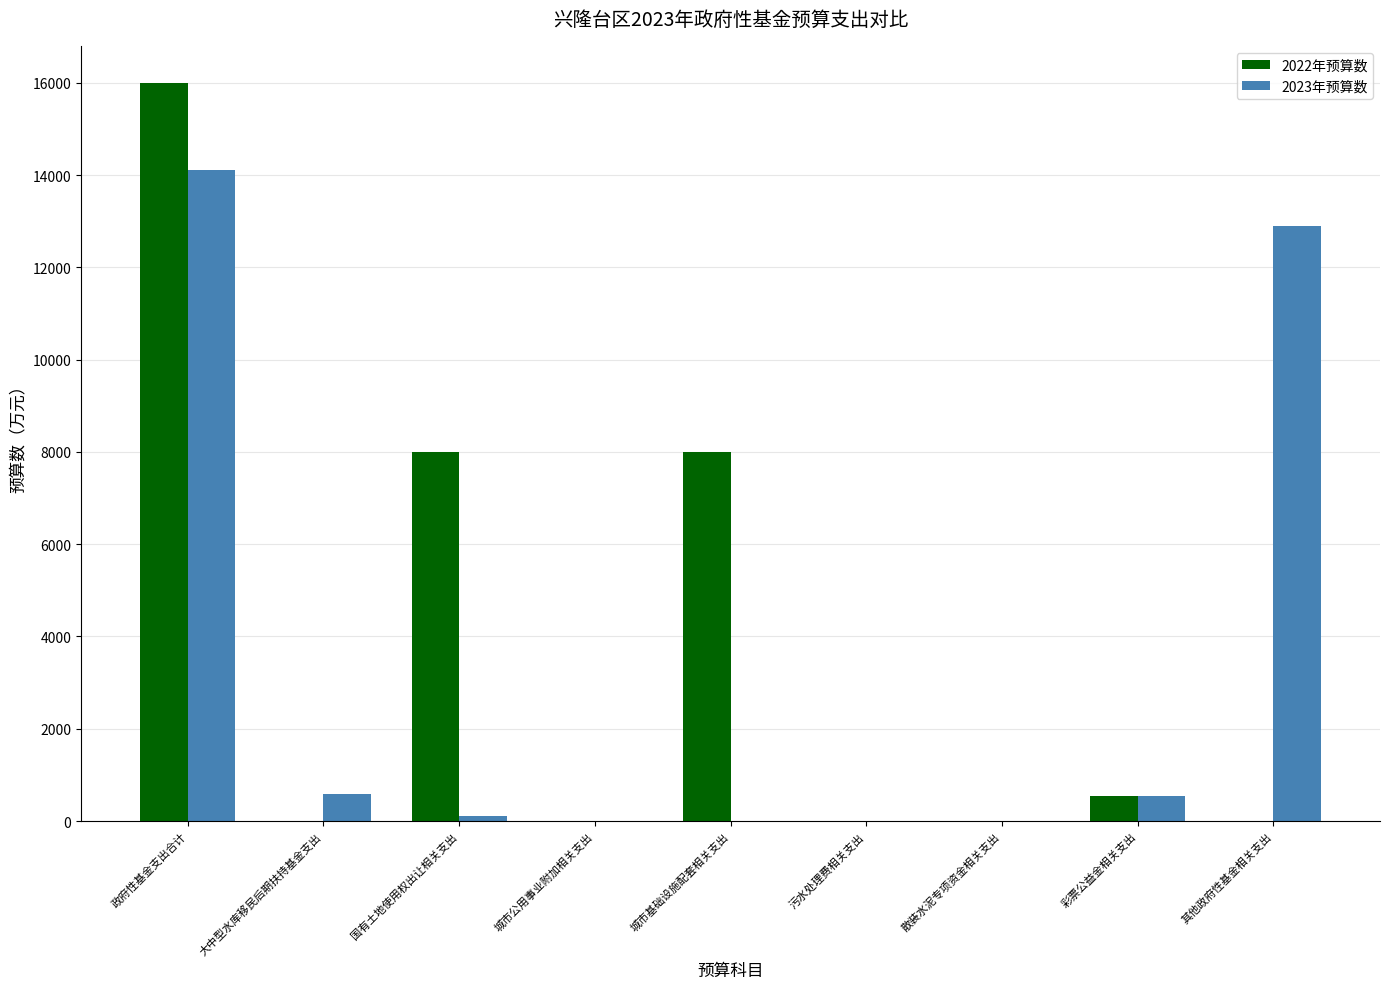

Is it true that 2022年预算数 equals 16000 at 政府性基金支出合计?

True